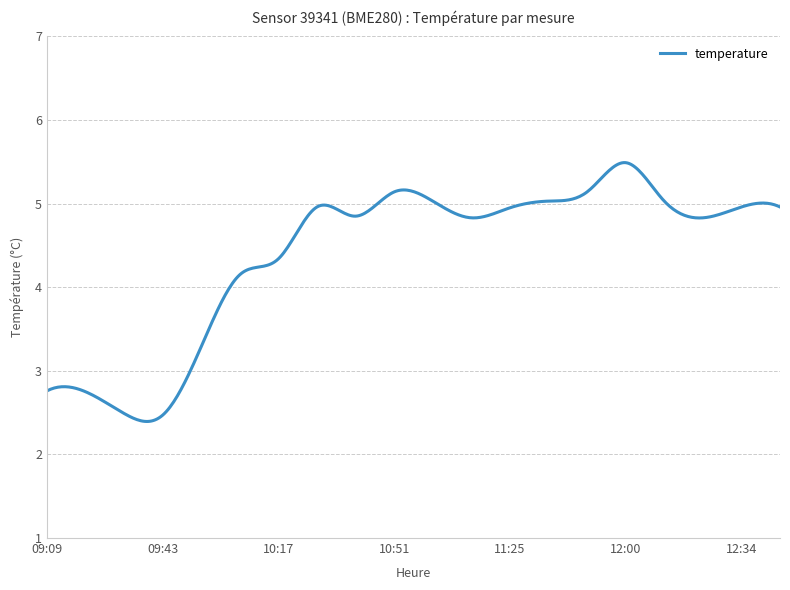

What is the difference between the maximum and minimum values?

3.1